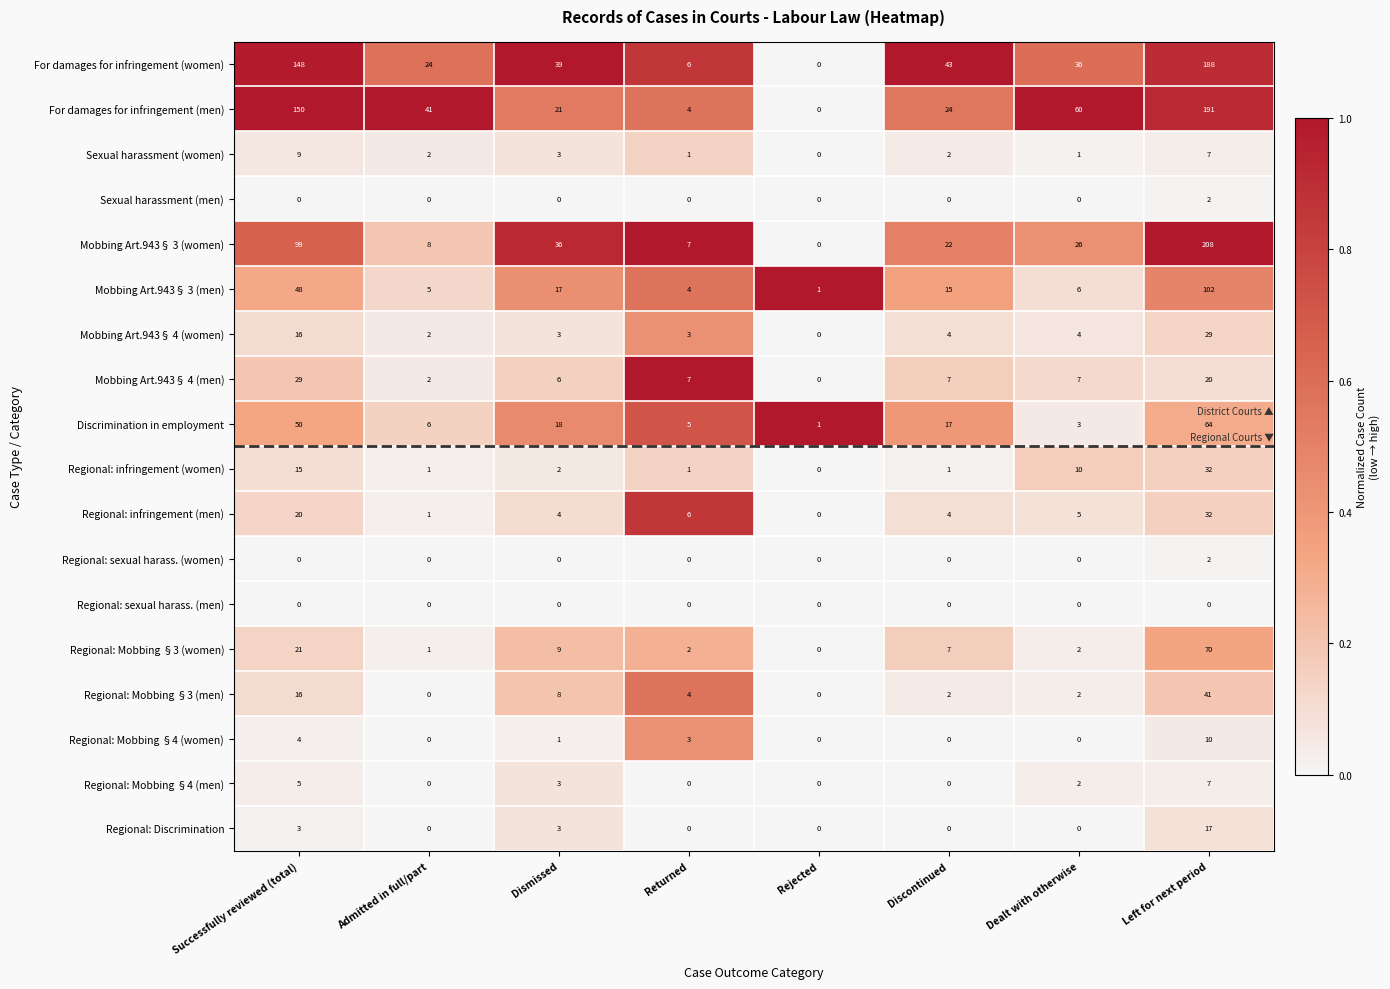

What is the total value across all series at Rejected?

2.0